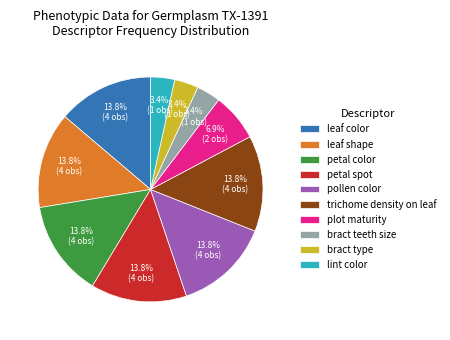

Is there any slice that represents more than half of the pie?

No